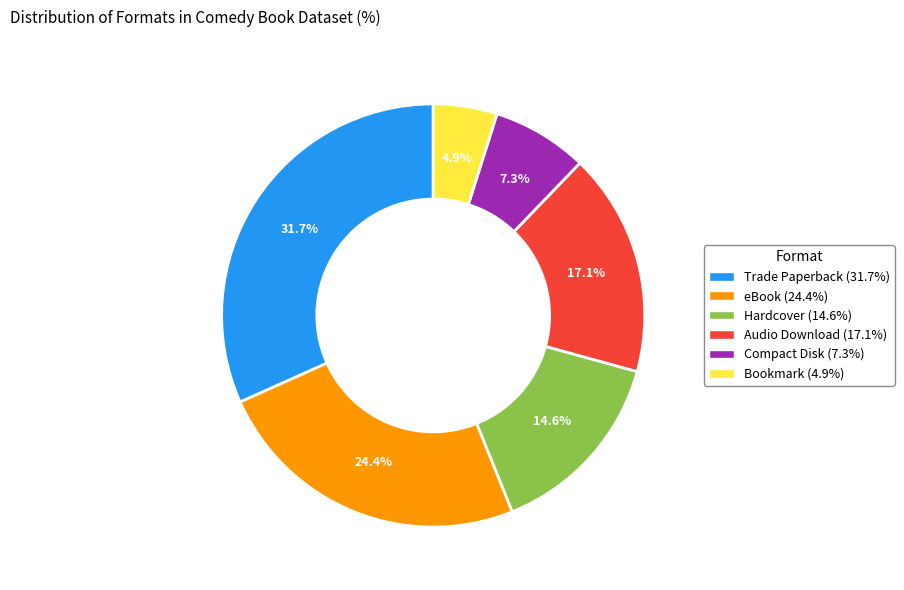

Between Trade Paperback and eBook, which is larger?

Trade Paperback